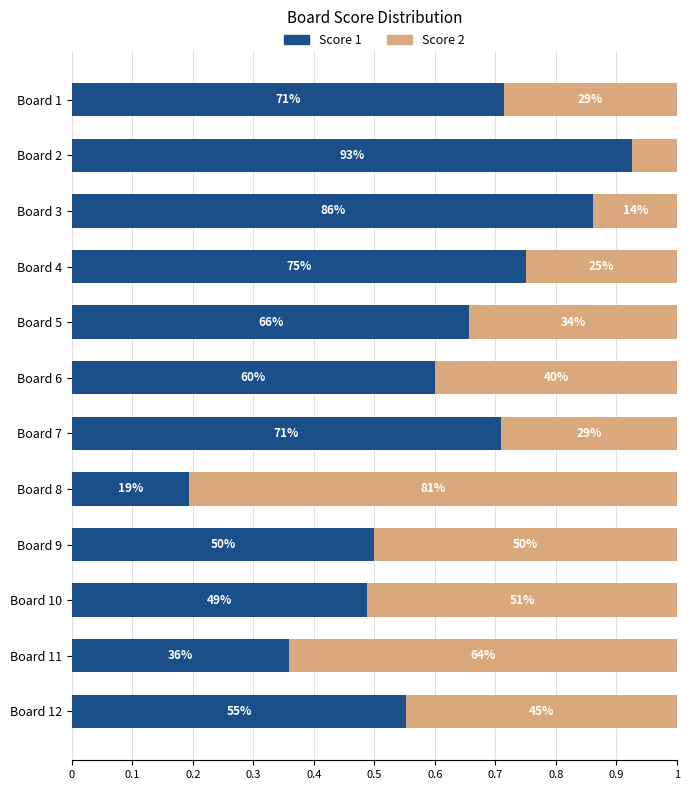

Reading right to left, extract all data points from this chart.

Score 1: 0.6	0.4	0.5	0.5	0.2	0.7	0.6	0.7	0.8	0.9	0.9	0.7
Score 2: 0.4	0.6	0.5	0.5	0.8	0.3	0.4	0.3	0.2	0.1	0.1	0.3